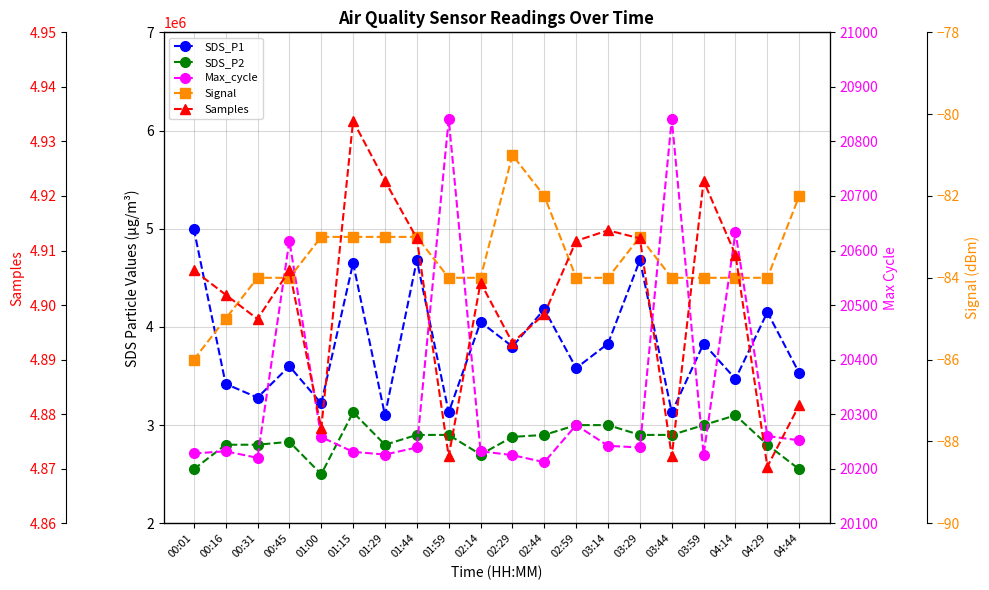

The SDS_P2 series shows 2.9 at 02:29. True or false?

True